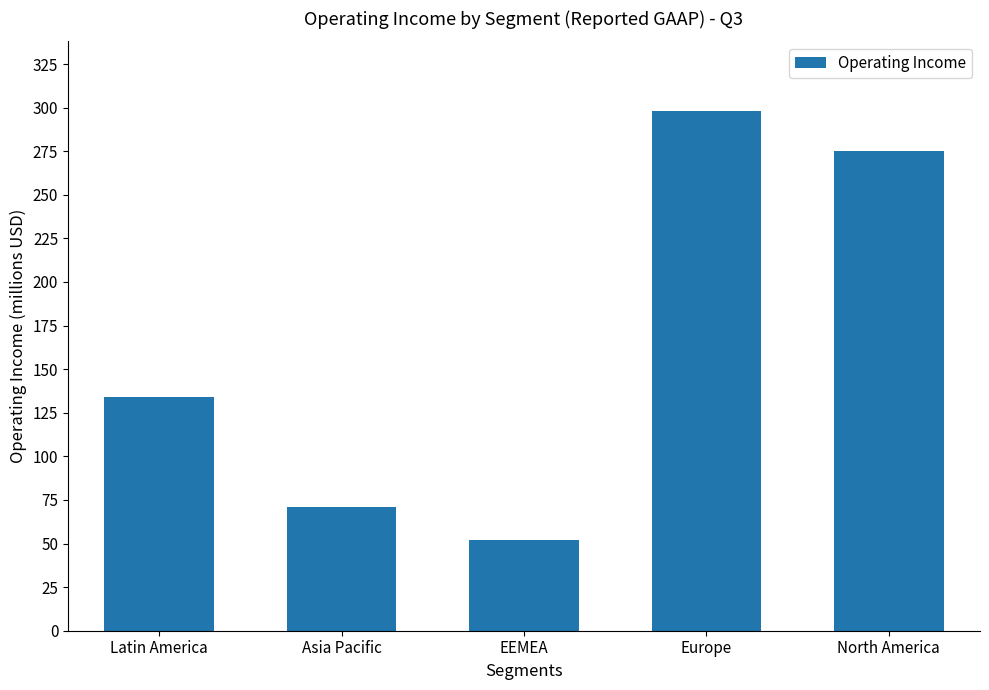

Which category has the lowest value across all series?

EEMEA